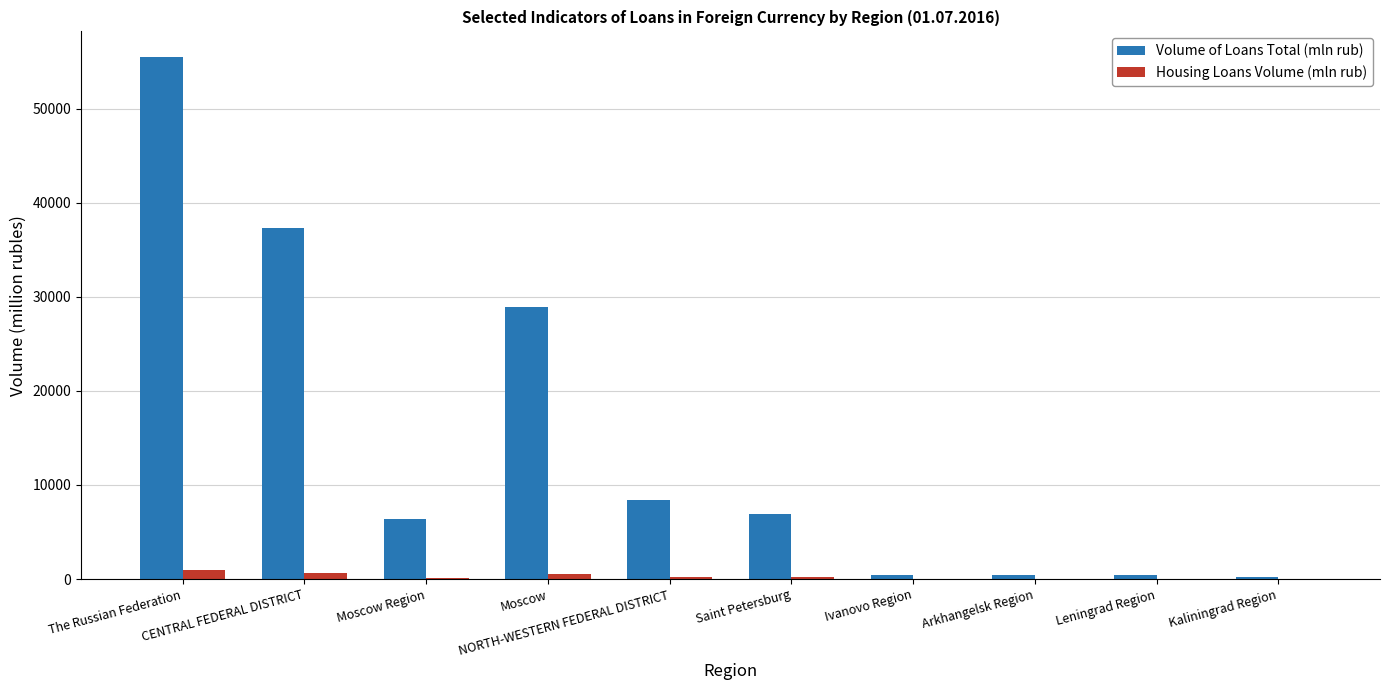

What is the sum of all Housing Loans Volume (mln rub) values?

2599